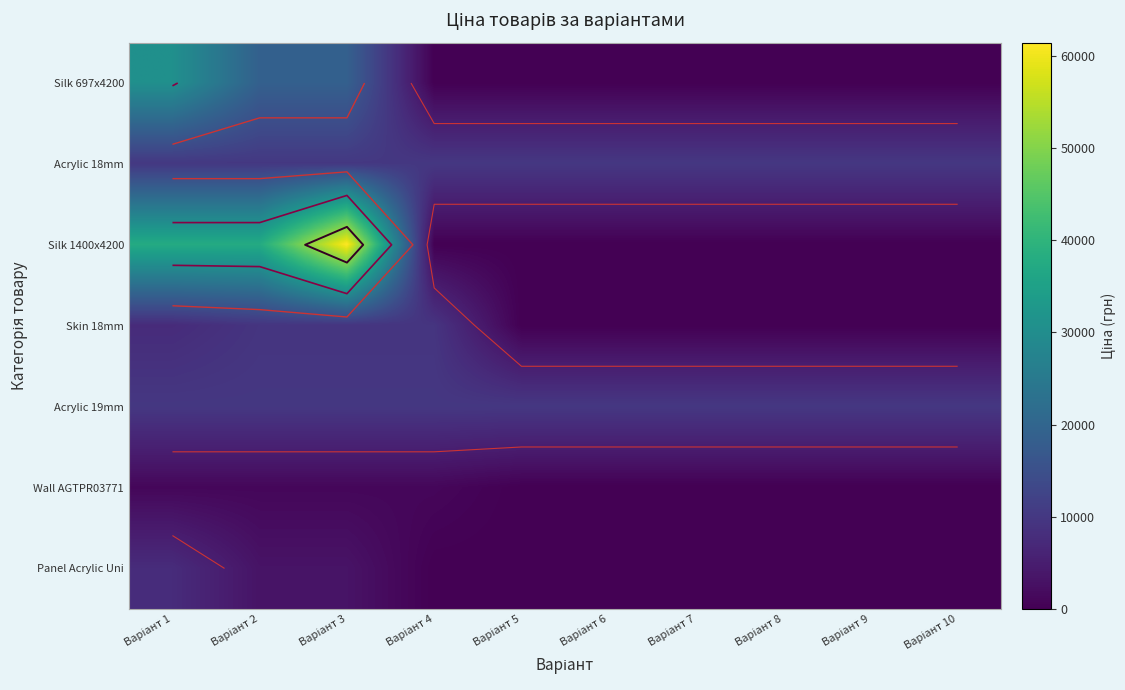

At which label is Acrylic 18mm closest to 9974?

Варіант 1